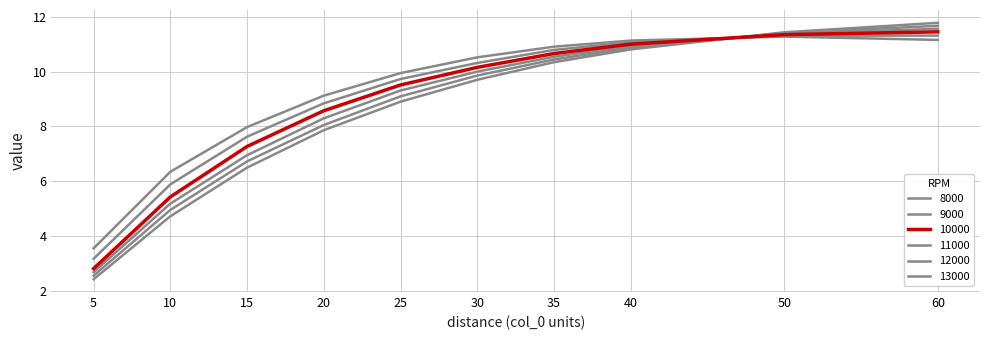

Is it true that 8000 equals 2.0 at 15?

False